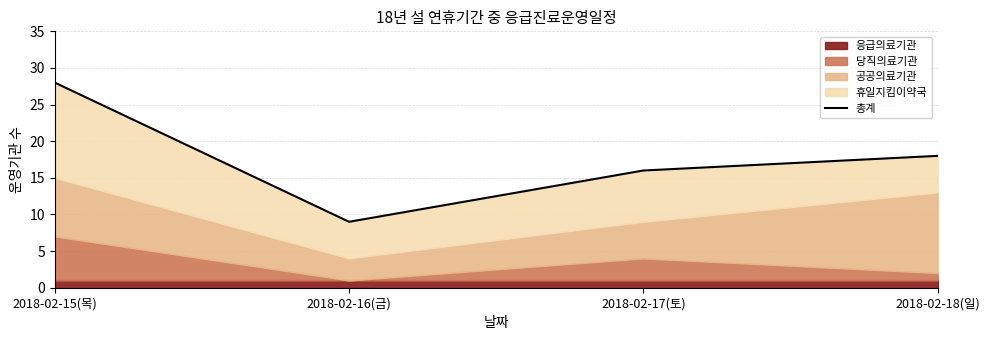

What is the sum of the values at 2018-02-18(일) and 2018-02-17(토)?

34